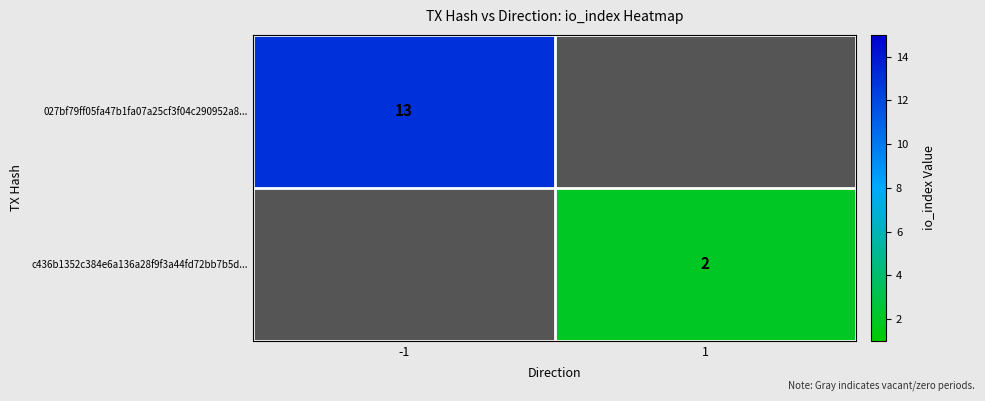

Is the value of 027bf79ff05fa47b1fa07a25cf3f04c290952a8... at -1 greater than the value of c436b1352c384e6a136a28f9f3a44fd72bb7b5d... at 1?

Yes